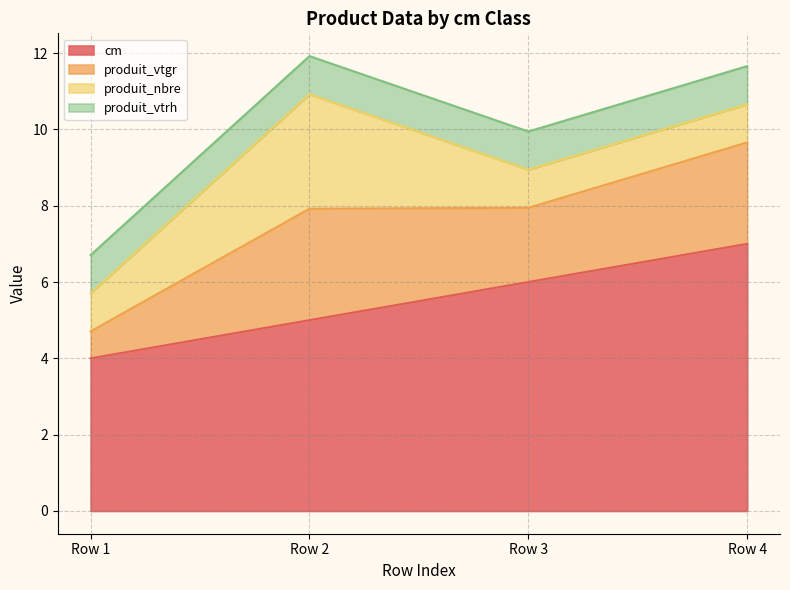

The value of produit_vtgr at Row 4 is 15.6. True or false?

False